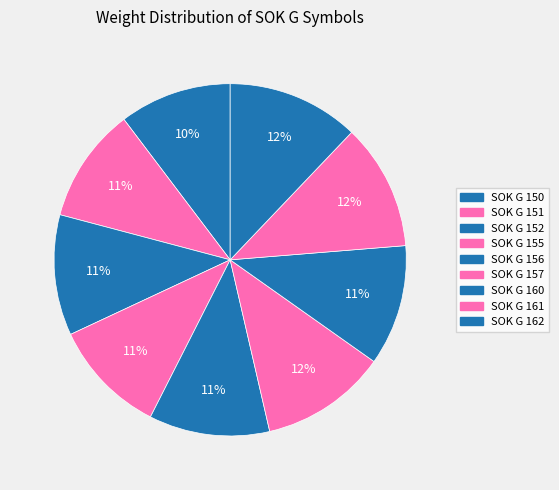

Is it true that SOK G 152 is 4% of the pie?

False